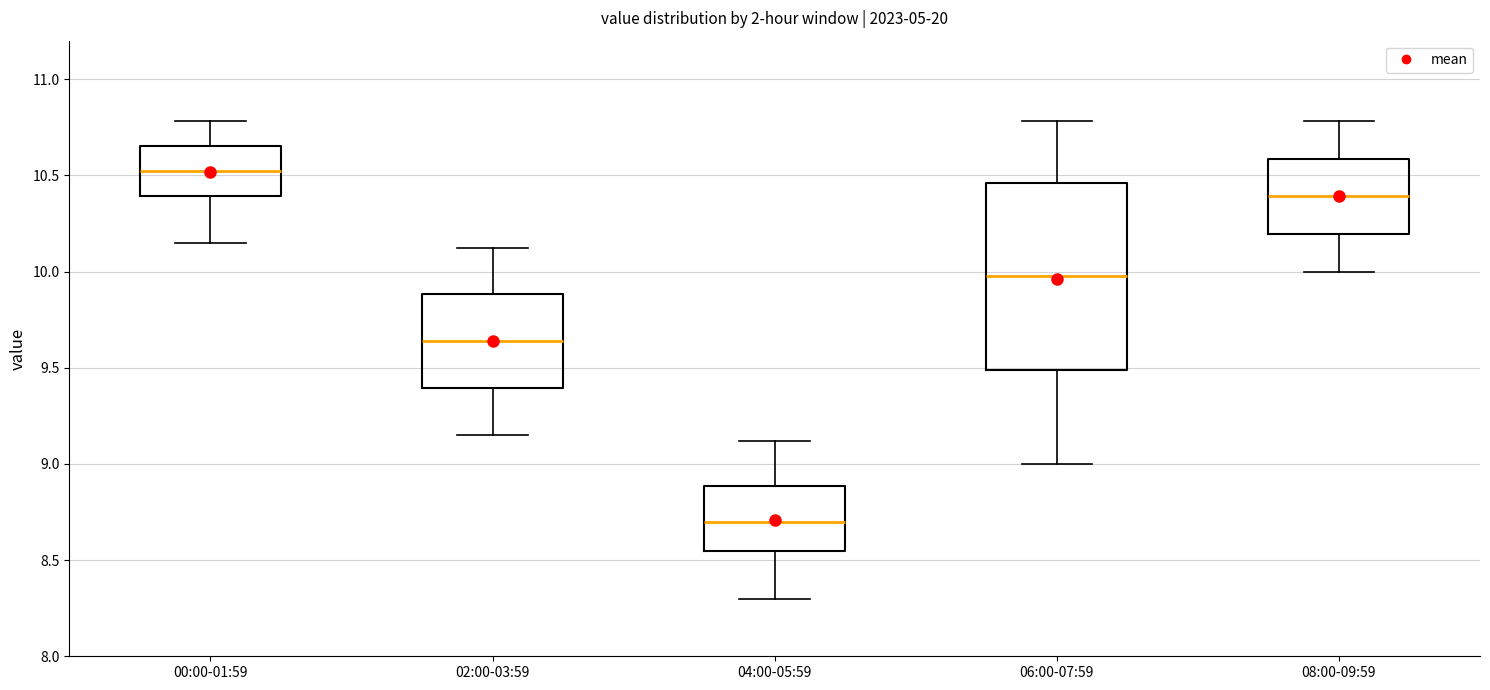

Reading left to right, transcribe this box plot: for each box, give where its median line is, the range the box spans, and where its two whiskers end, as read against the y-axis. The values are not printed on the chart, so give them approximately, as read against the axis.

00:00-01:59: median 10.50, box 10.40 to 10.65, whiskers 10.15 to 10.80
02:00-03:59: median 9.65, box 9.40 to 9.90, whiskers 9.15 to 10.10
04:00-05:59: median 8.70, box 8.55 to 8.90, whiskers 8.30 to 9.10
06:00-07:59: median 10.00, box 9.50 to 10.45, whiskers 9.00 to 10.80
08:00-09:59: median 10.40, box 10.20 to 10.60, whiskers 10.00 to 10.80